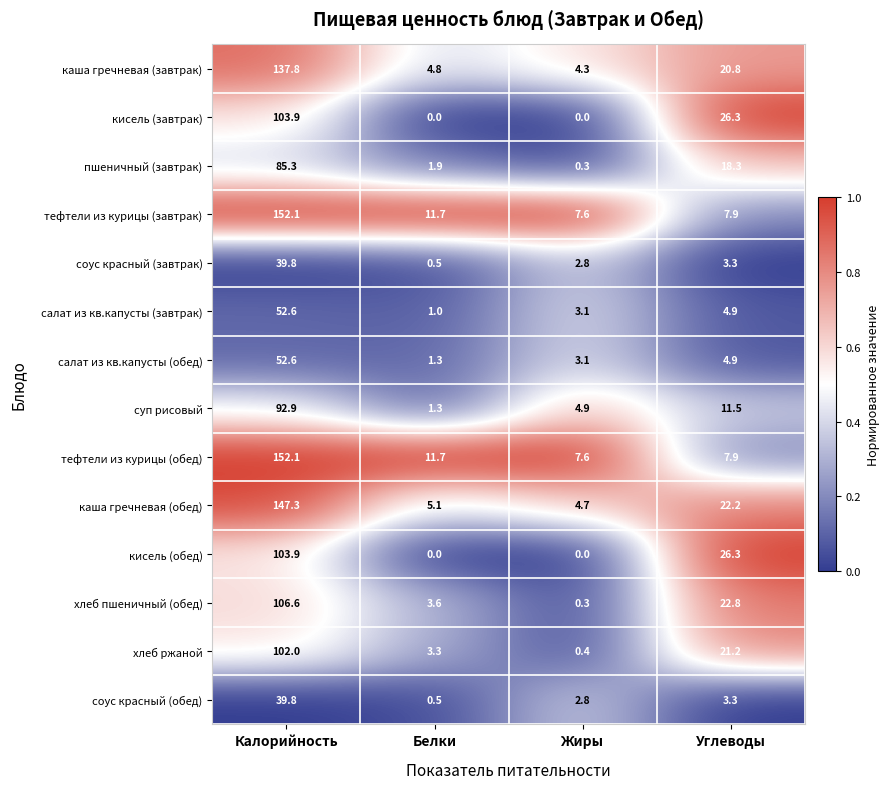

Rank the categories by хлеб пшеничный (обед) value from highest to lowest.

Калорийность, Углеводы, Белки, Жиры